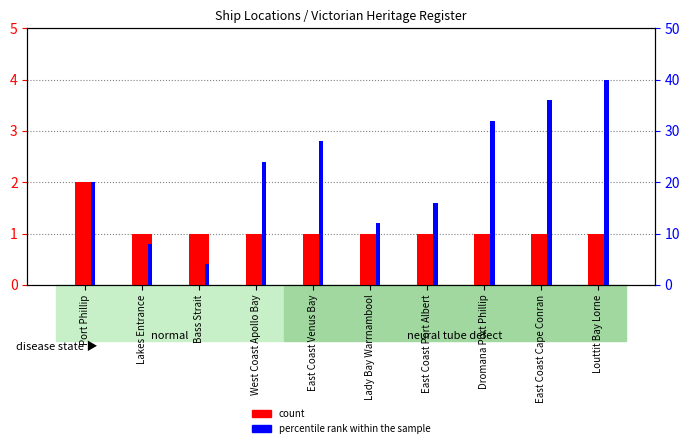

Between Bass Strait and East Coast Venus Bay, which series saw the biggest shift?

percentile rank within the sample